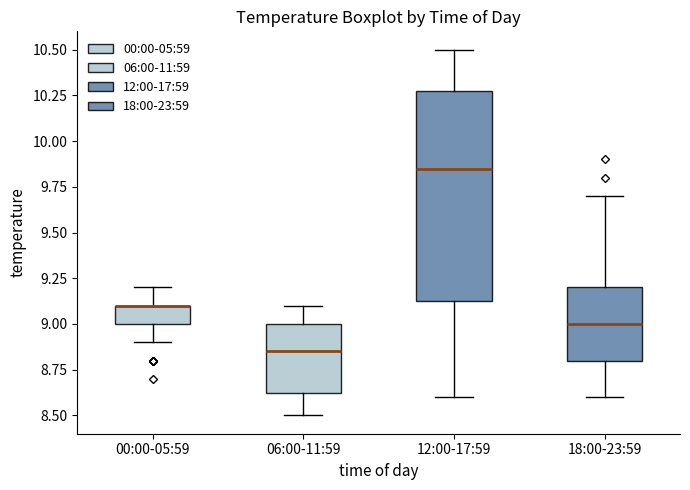

Comparing the boxes themselves (not the whiskers), which one is the tallest?

12:00-17:59